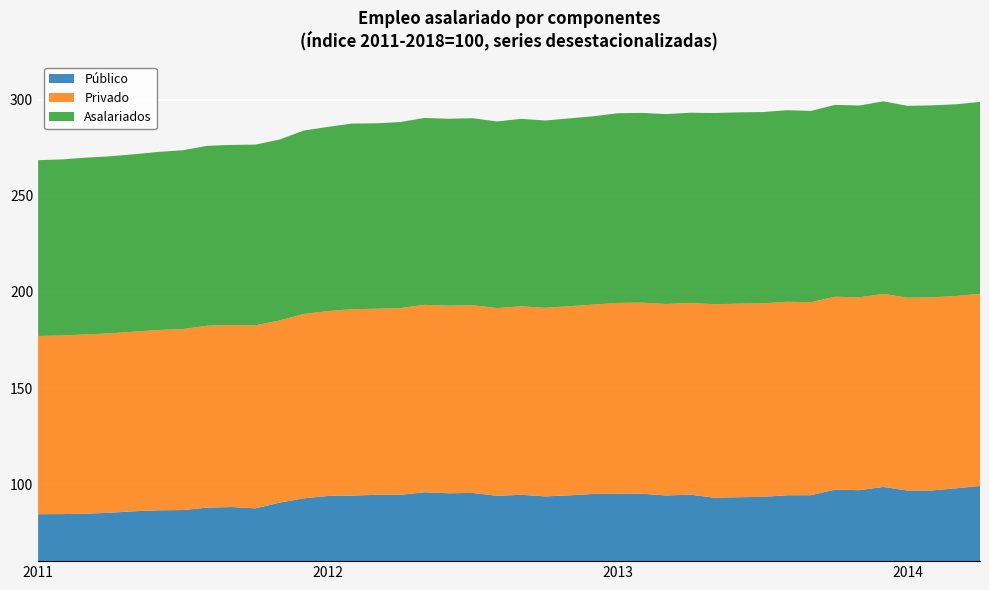

What is the maximum value for Público?

99.1